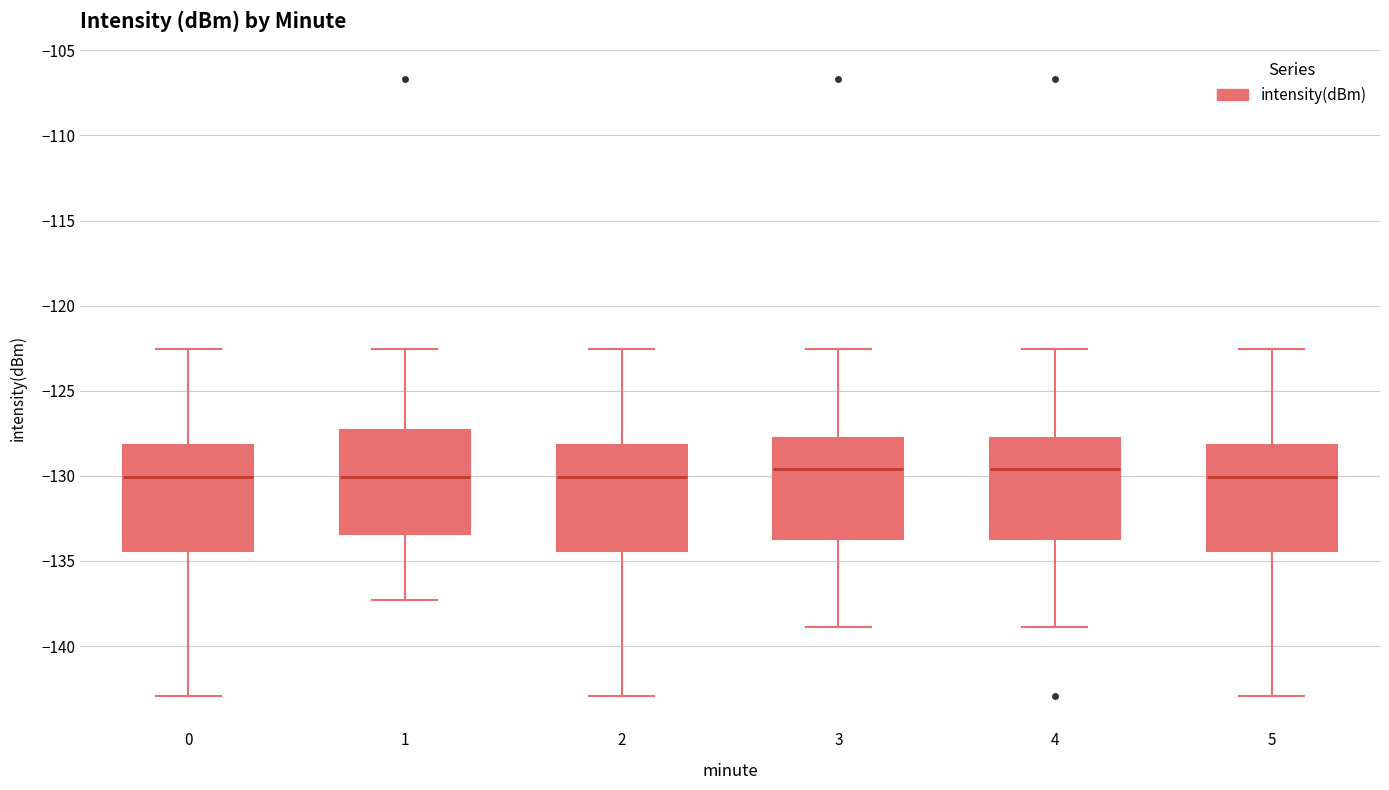

Reading left to right, read every box against the y-axis: the position of its median line, the range the box covers, and the ends of its whiskers. The values are not printed on the chart, so give them approximately, as read against the axis.

0: median -130.0, box -134.5 to -128.0, whiskers -143.0 to -122.5
1: median -130.0, box -133.5 to -127.5, whiskers -137.5 to -122.5
2: median -130.0, box -134.5 to -128.0, whiskers -143.0 to -122.5
3: median -129.5, box -133.5 to -127.5, whiskers -139.0 to -122.5
4: median -129.5, box -133.5 to -127.5, whiskers -139.0 to -122.5
5: median -130.0, box -134.5 to -128.0, whiskers -143.0 to -122.5